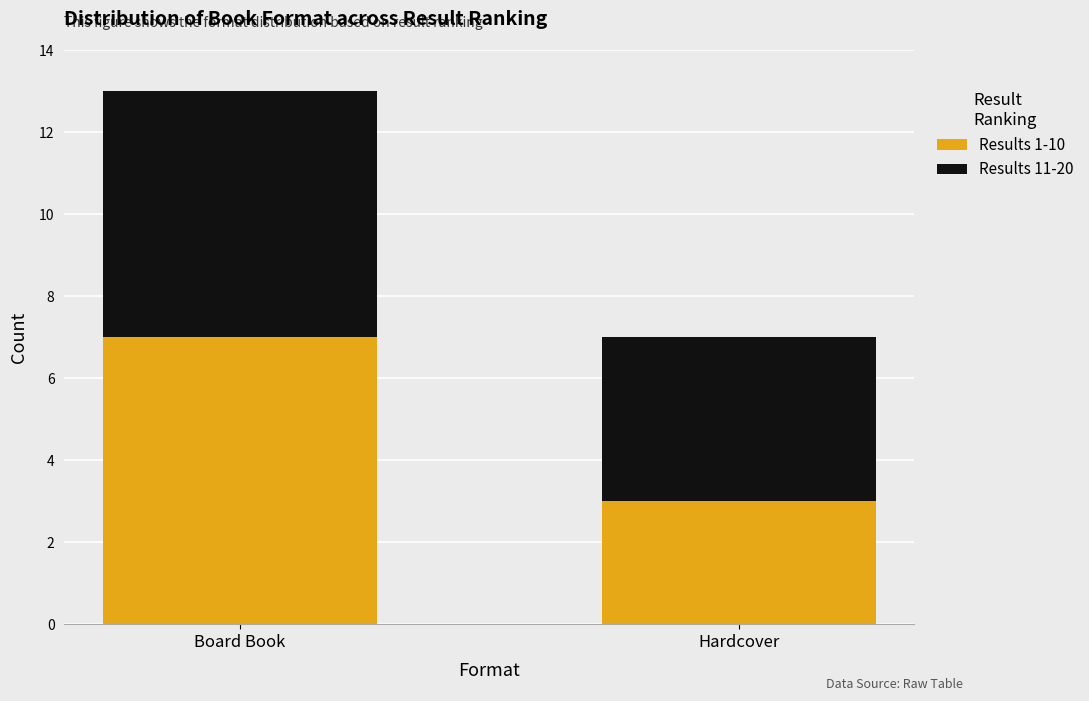

What is the difference between the Results 1-10 values at Board Book and Hardcover?

4